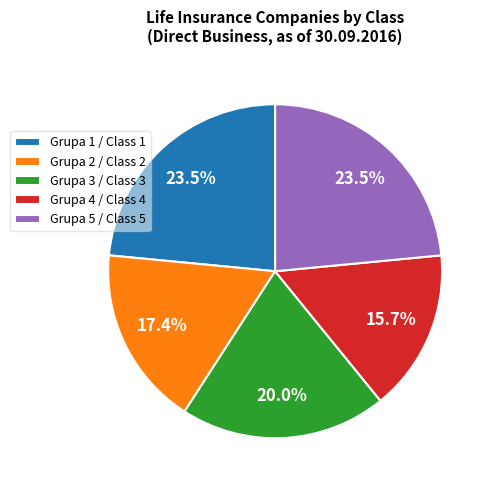

How much of the chart is everything except Grupa 5 / Class 5?

76.5%